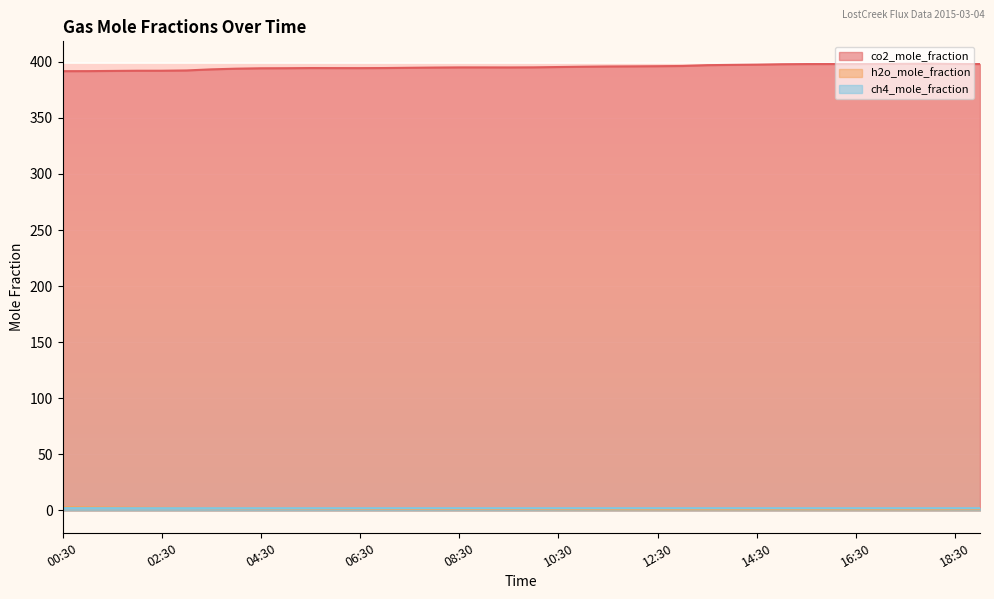

At which category is the sum across all series the highest?

18:00